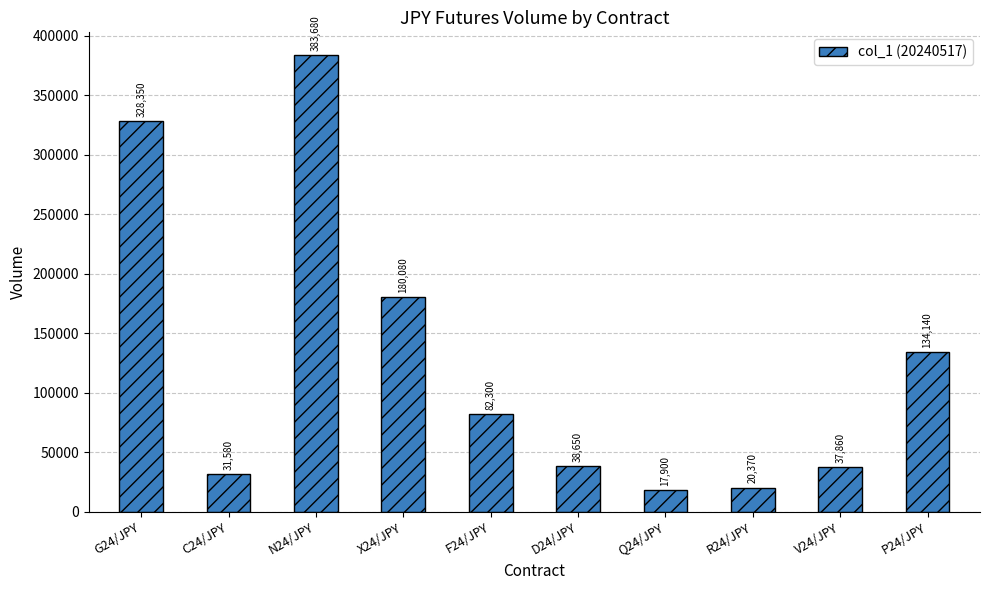

What position from the right is F24/JPY?

6